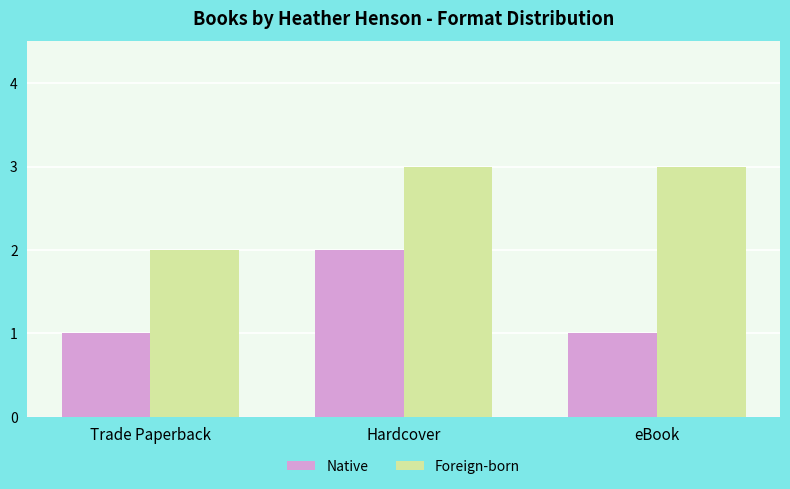

At how many categories does at least one series exceed 1?

3